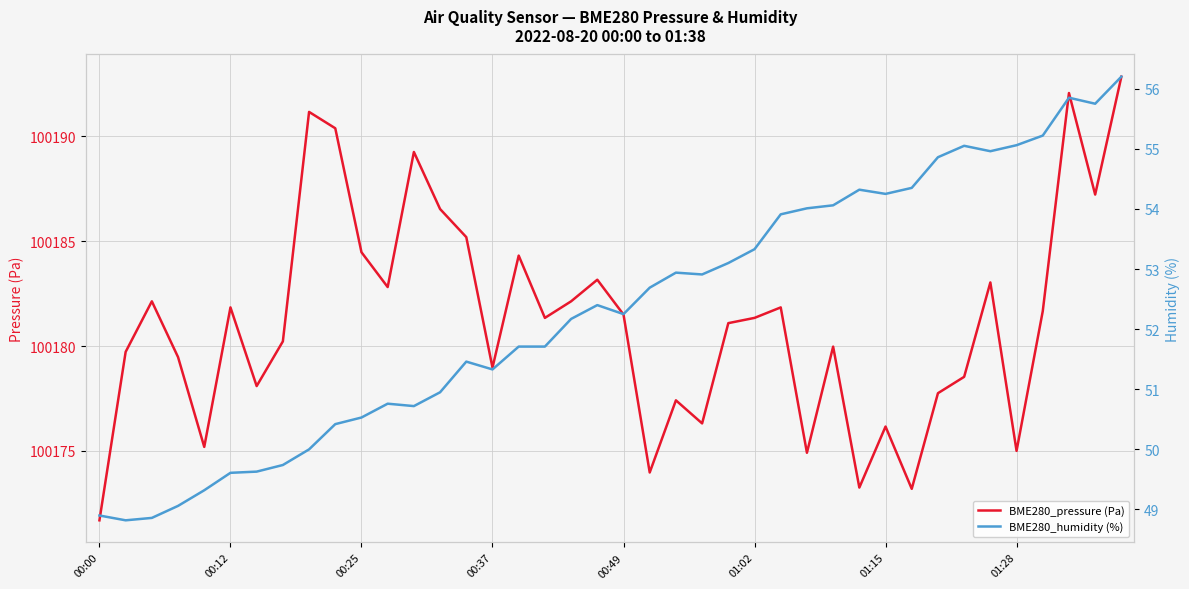

At which category is the sum across all series the highest?

39